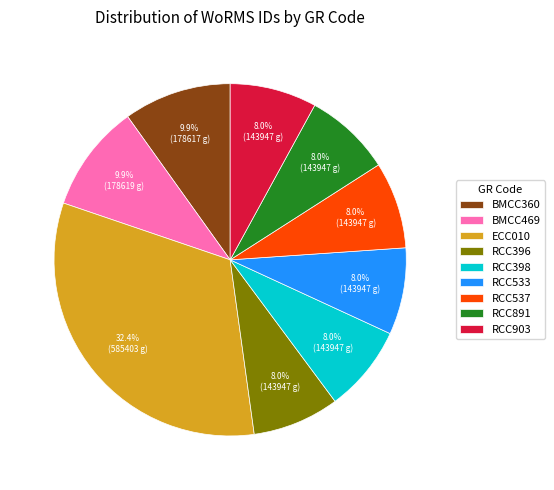

What portion of the pie excludes RCC537?

92.0%